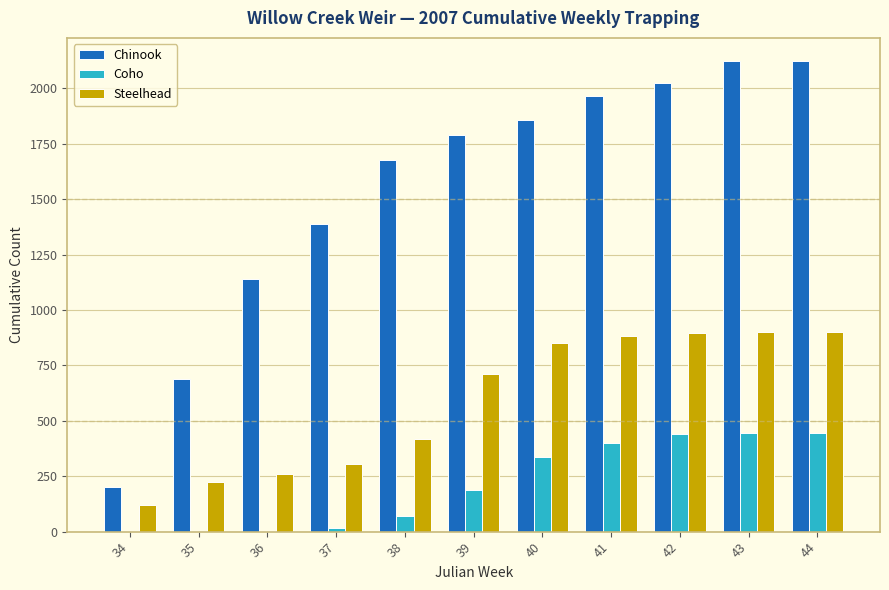

What is the maximum value for Chinook?

2122